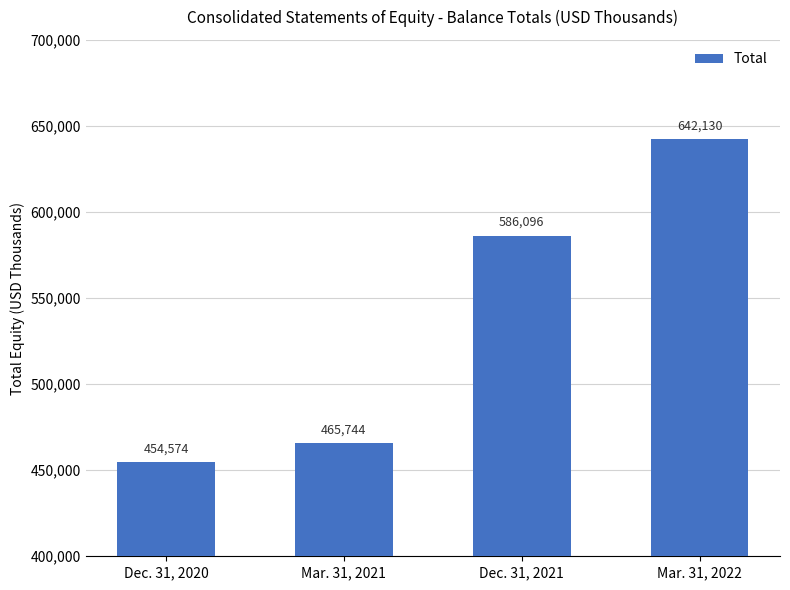

What is the average value?

537136